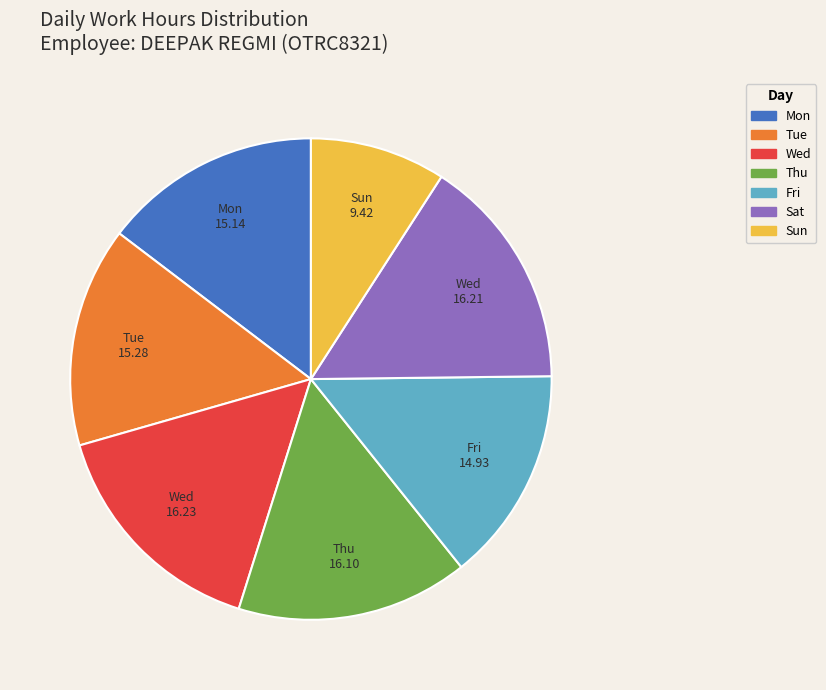

Which has a higher value, Sat or Mon?

Sat